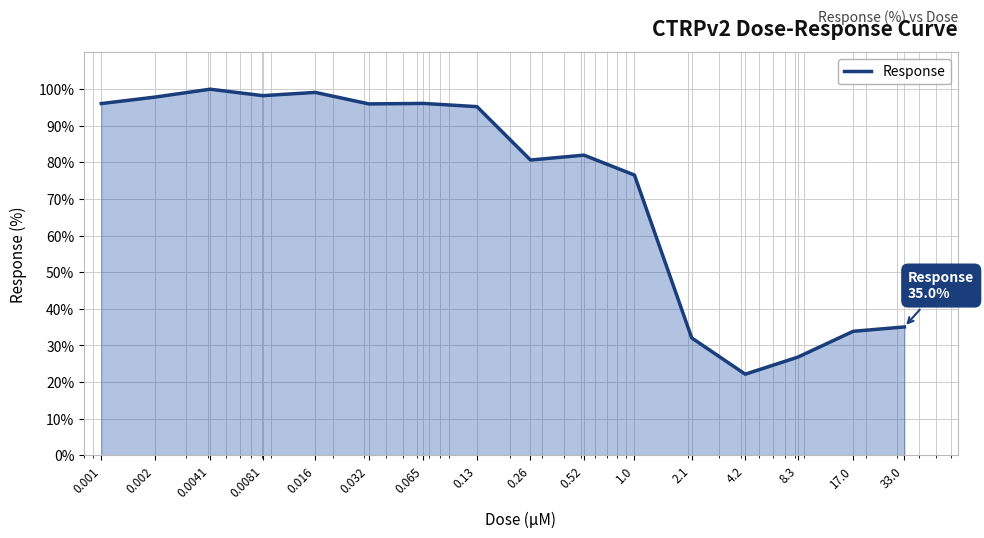

What is the difference between the maximum and minimum values?

77.8